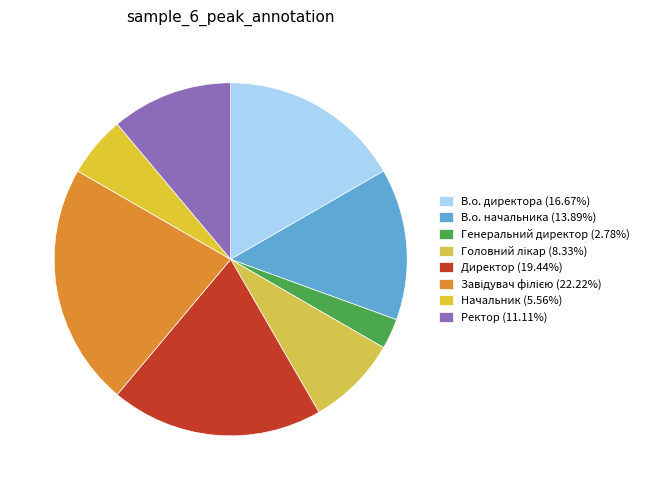

Count the number of slices in the pie.

8